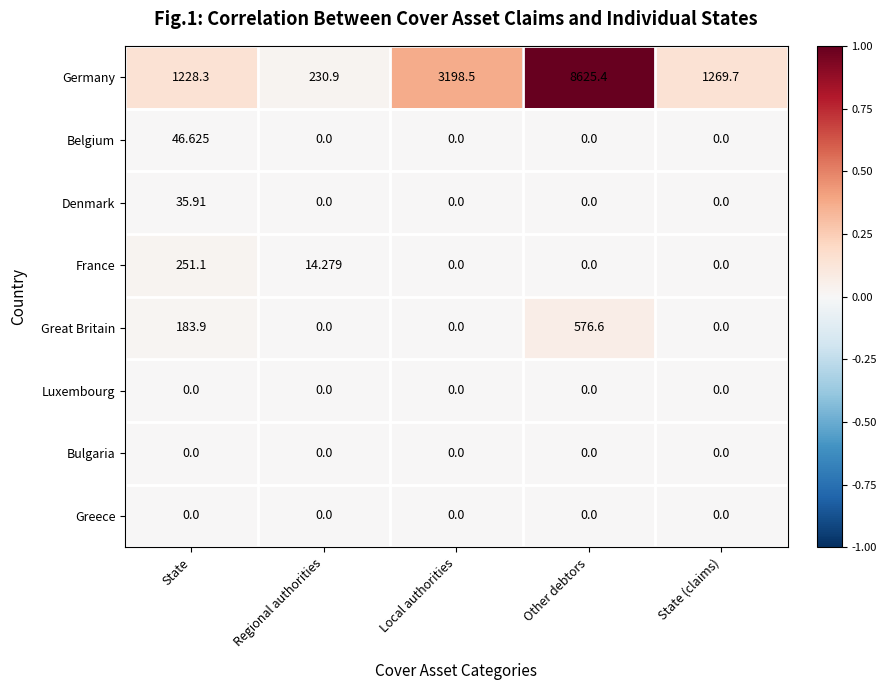

At which category is the sum across all series the highest?

Other debtors